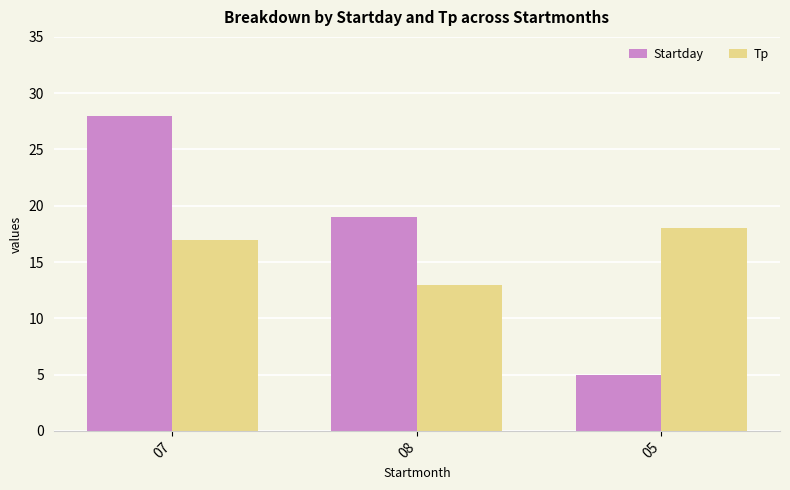

Read the Startday value at 07, to the nearest 10.

30